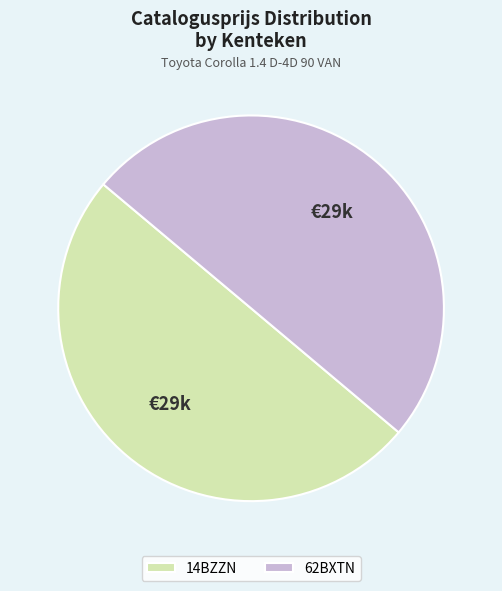

Is the sum of 62BXTN and 14BZZN greater than half?

Yes